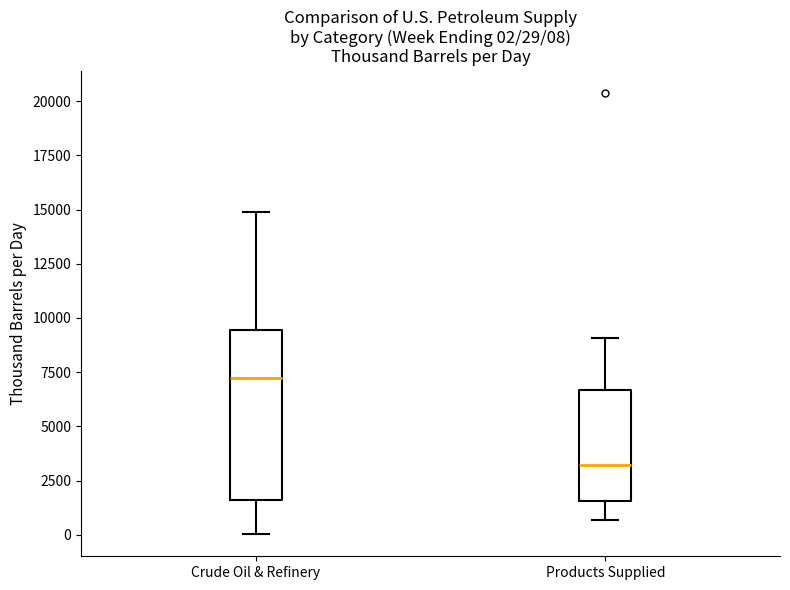

Which box's median line is the highest?

Crude Oil & Refinery